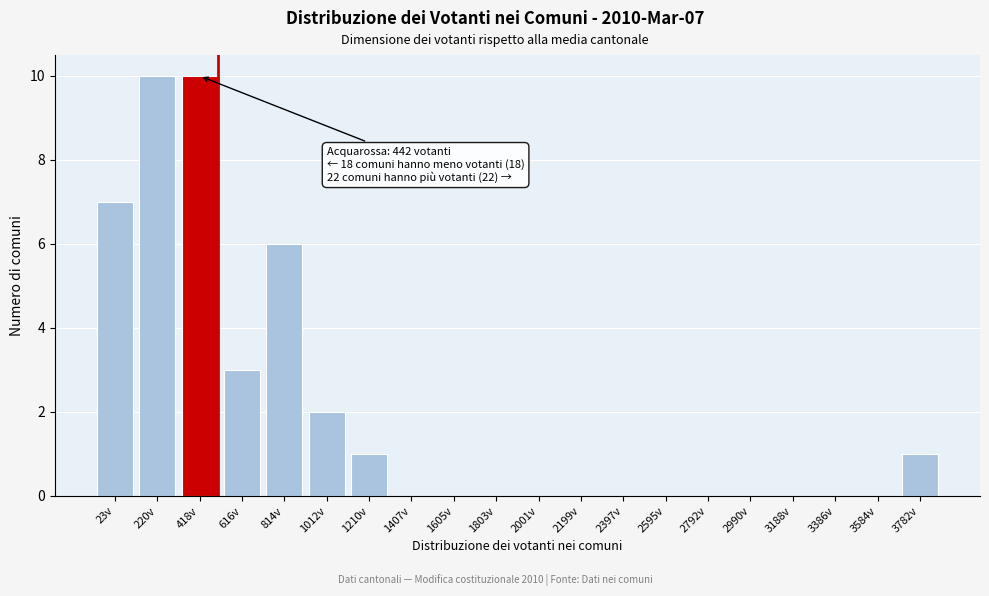

Reading right to left, extract all data points from this chart.

3782v=1	3584v=0	3386v=0	3188v=0	2990v=0	2792v=0	2595v=0	2397v=0	2199v=0	2001v=0	1803v=0	1605v=0	1407v=0	1210v=1	1012v=2	814v=6	616v=3	418v=10	220v=10	23v=7